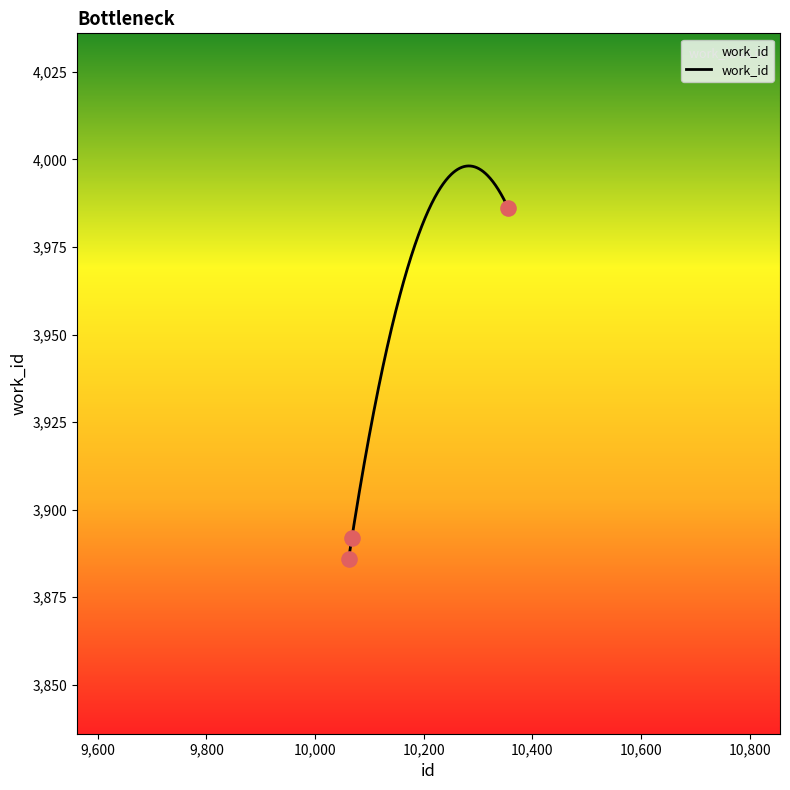

What is the change in value from 10068 to 10356?

+94